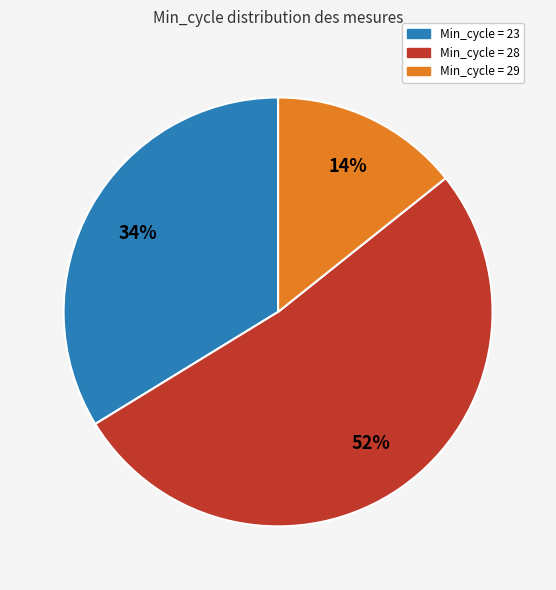

To the nearest percent, what is the average slice percentage?

33%